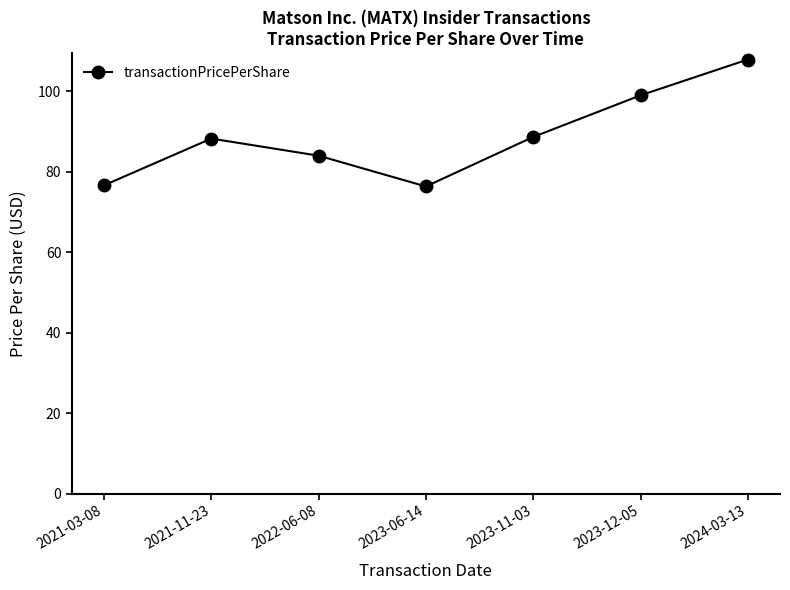

At which category does the data reach its first local peak?

2021-11-23